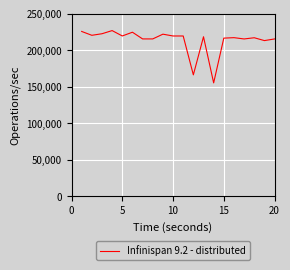

Does the chart display data point markers on the line(s)?

No